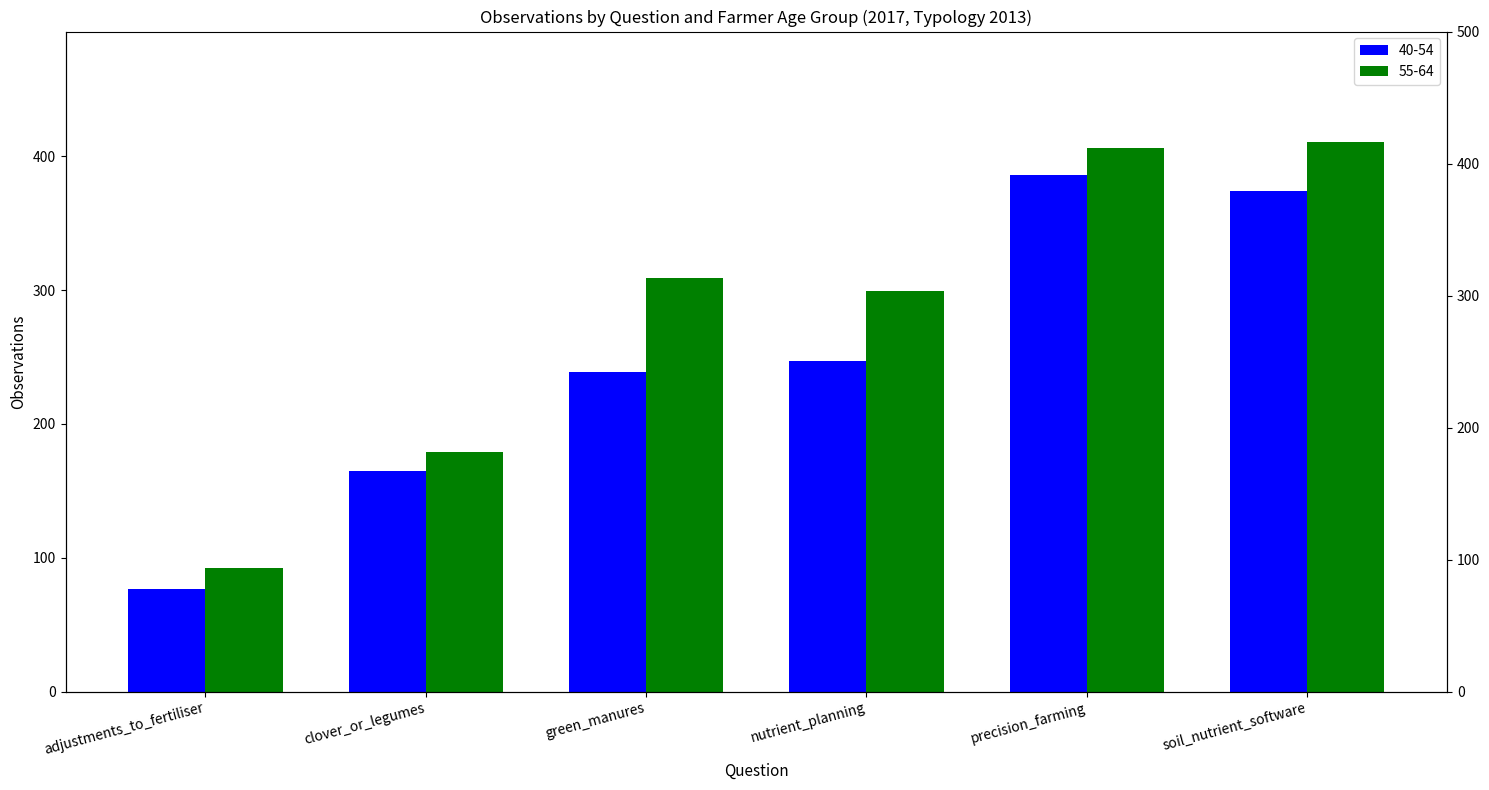

Rank the series by their maximum value, from highest to lowest.

55-64, 40-54